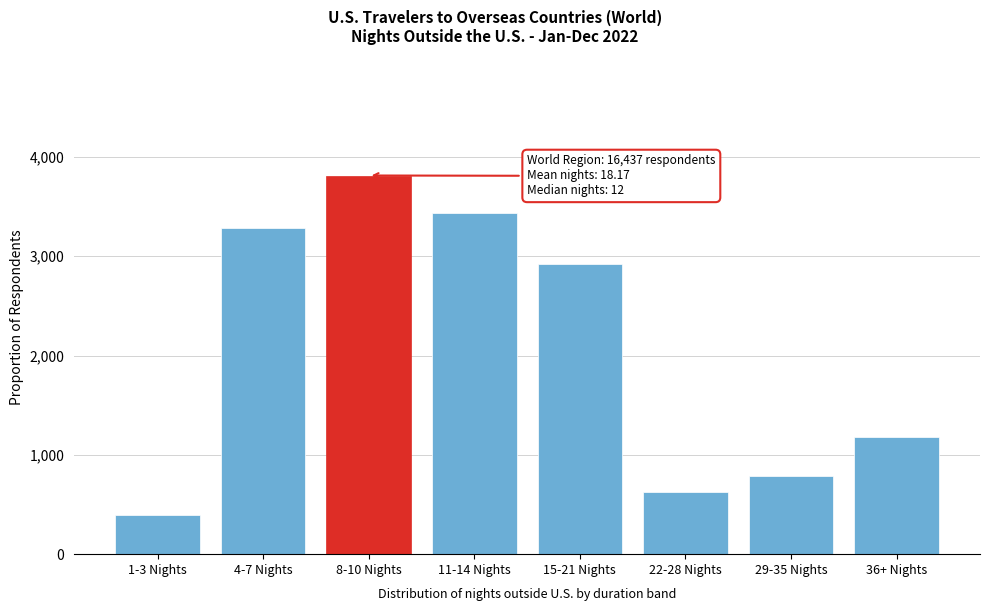

Reading right to left, transcribe all the data shown in this chart.

36+ Nights=1183	29-35 Nights=789	22-28 Nights=625	15-21 Nights=2926	11-14 Nights=3435	8-10 Nights=3813	4-7 Nights=3287	1-3 Nights=394